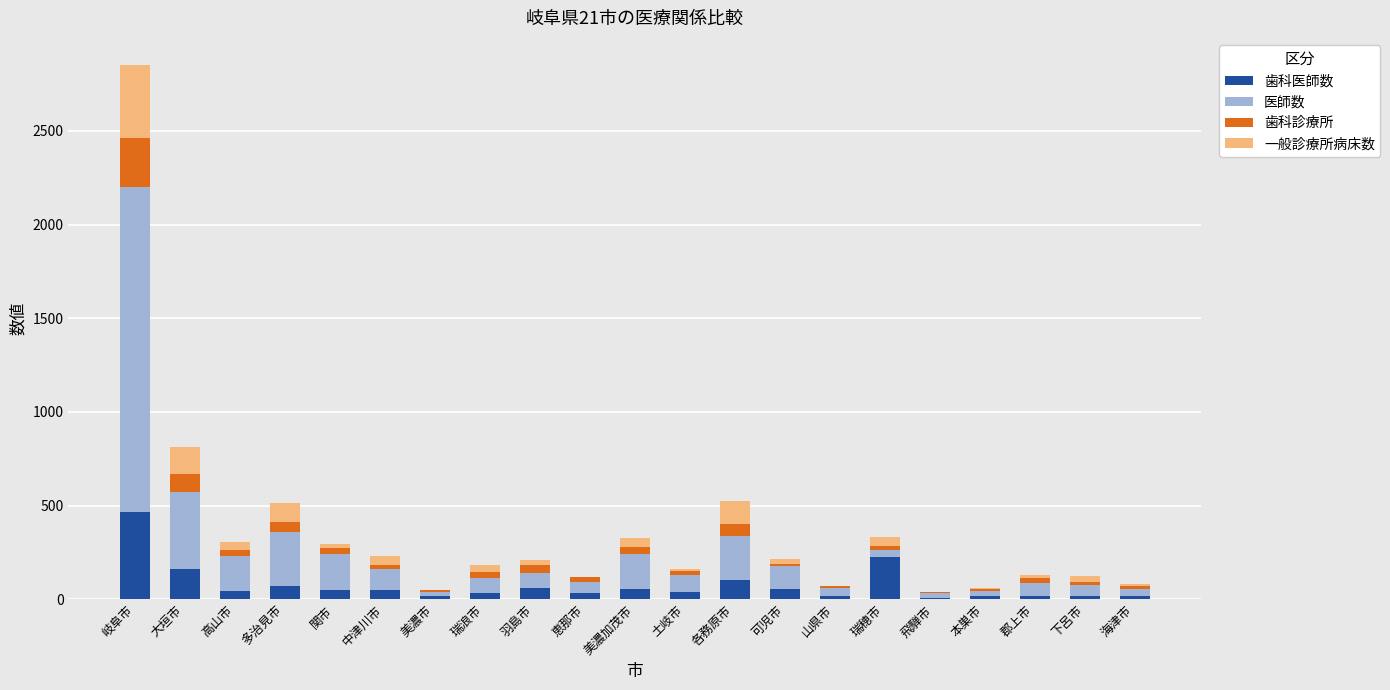

At which category is the sum across all series the highest?

岐阜市